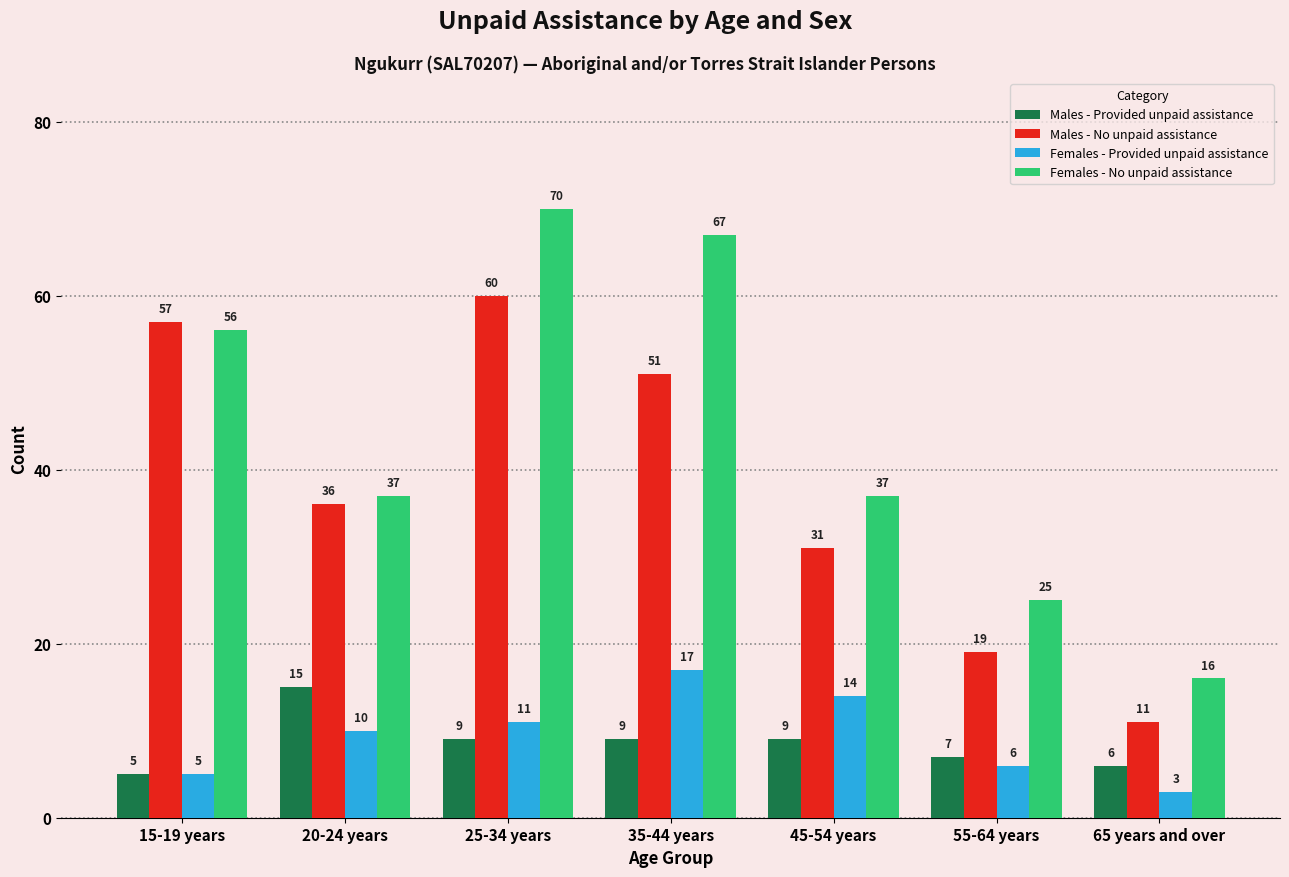

How many bars are there in each group?

4